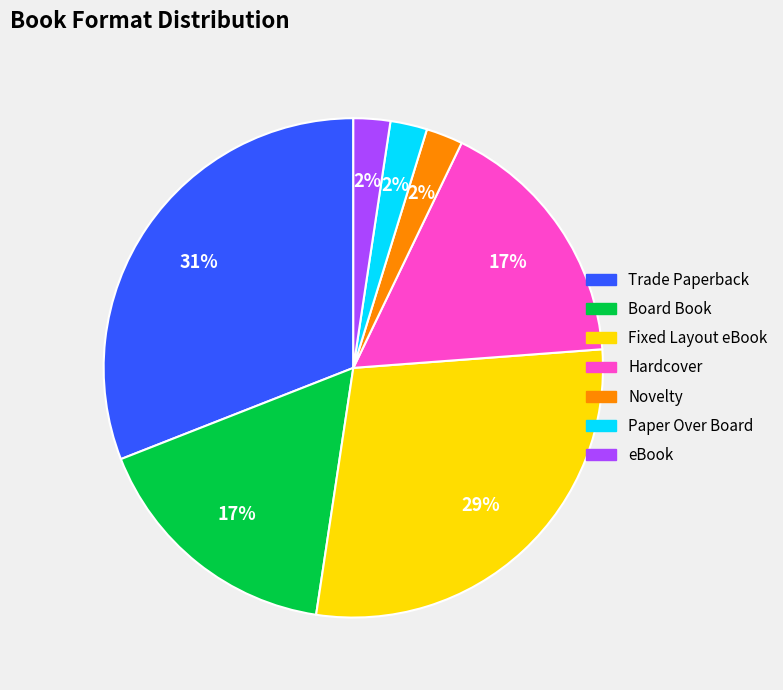

What is the largest slice in the pie chart?

Trade Paperback